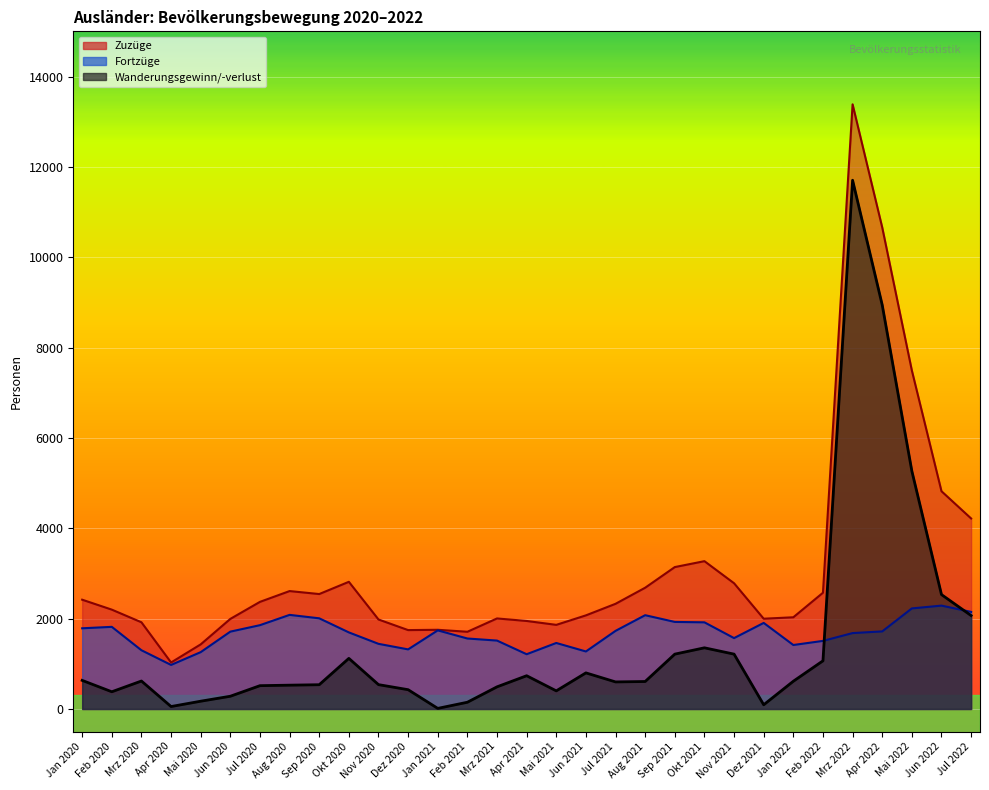

True or false: Wanderungsgewinn has a value of 30 at Dez 2021.

False